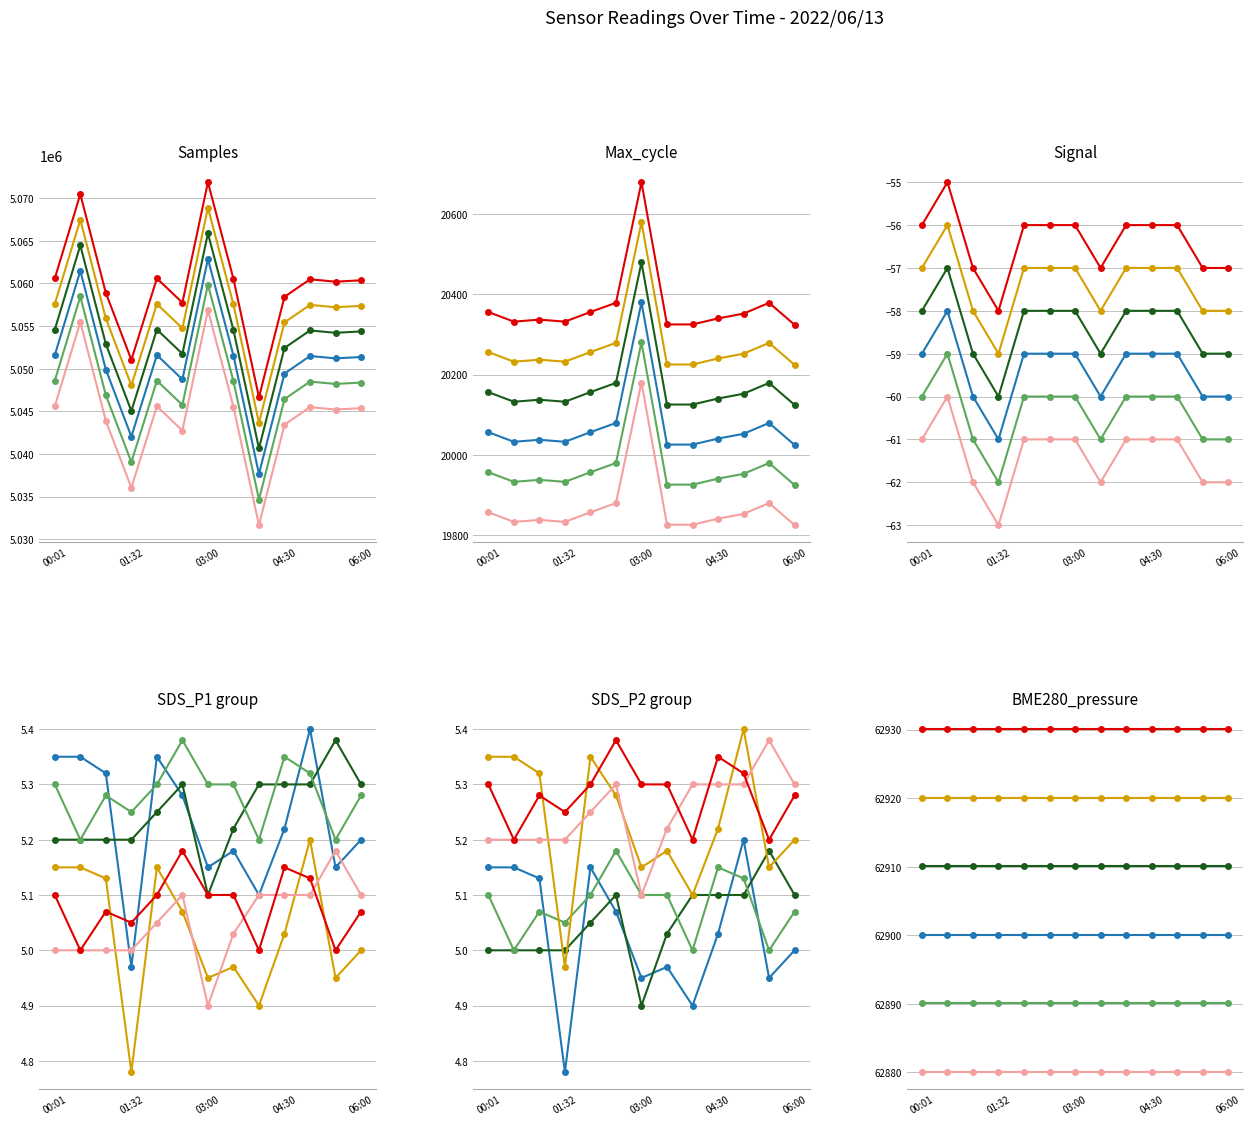

At which label does SDS_P2 B reach its minimum?

00:01